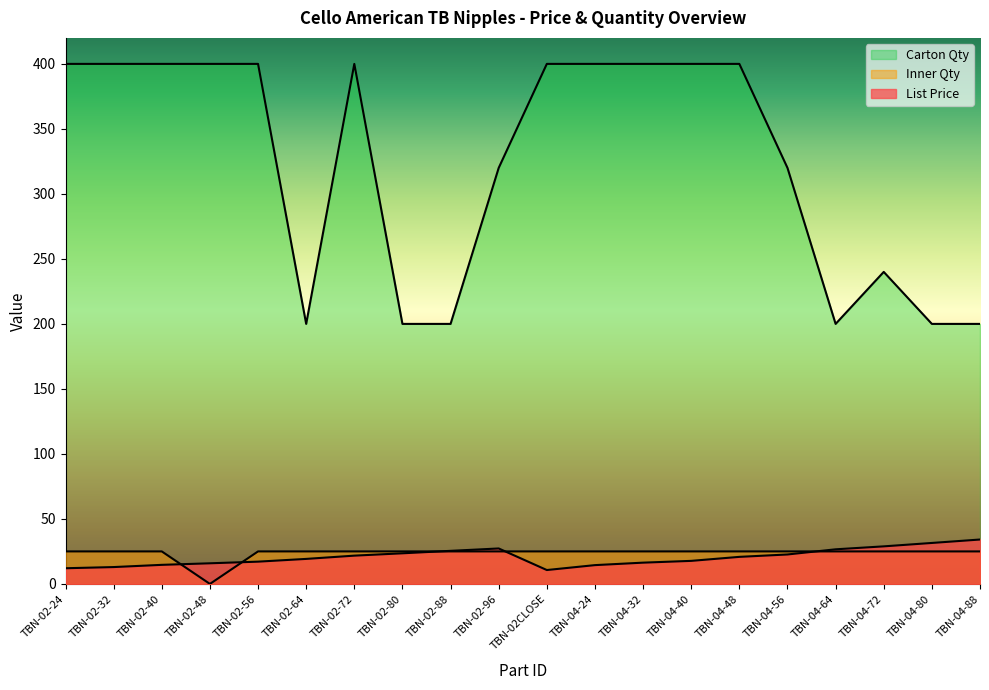

Where is Carton Qty nearest to the value 300?

TBN-02-96